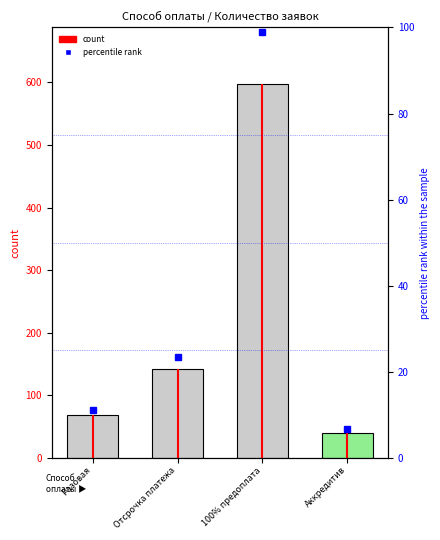

At which label does the data first exceed 142?

100% предоплата